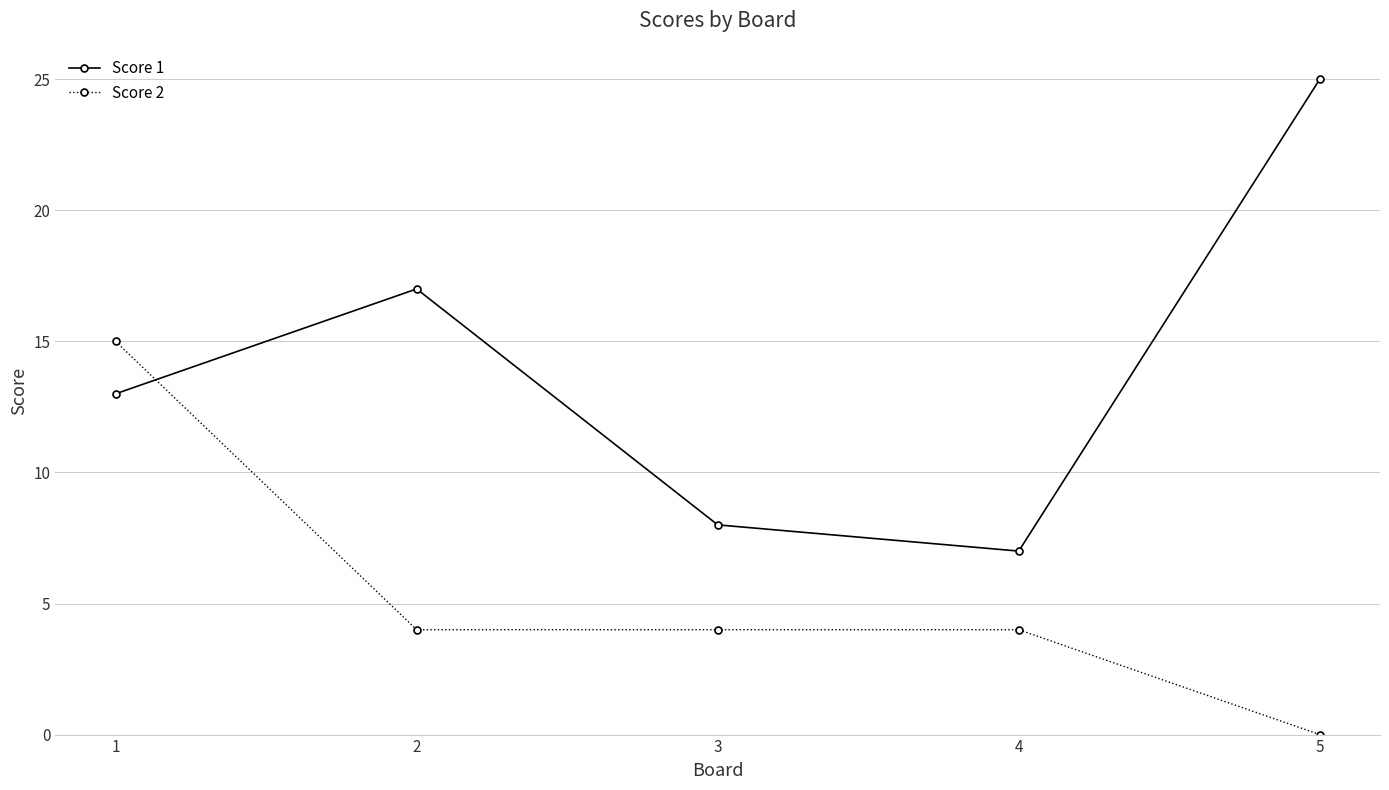

How many data points in Score 1 are less than 13?

2